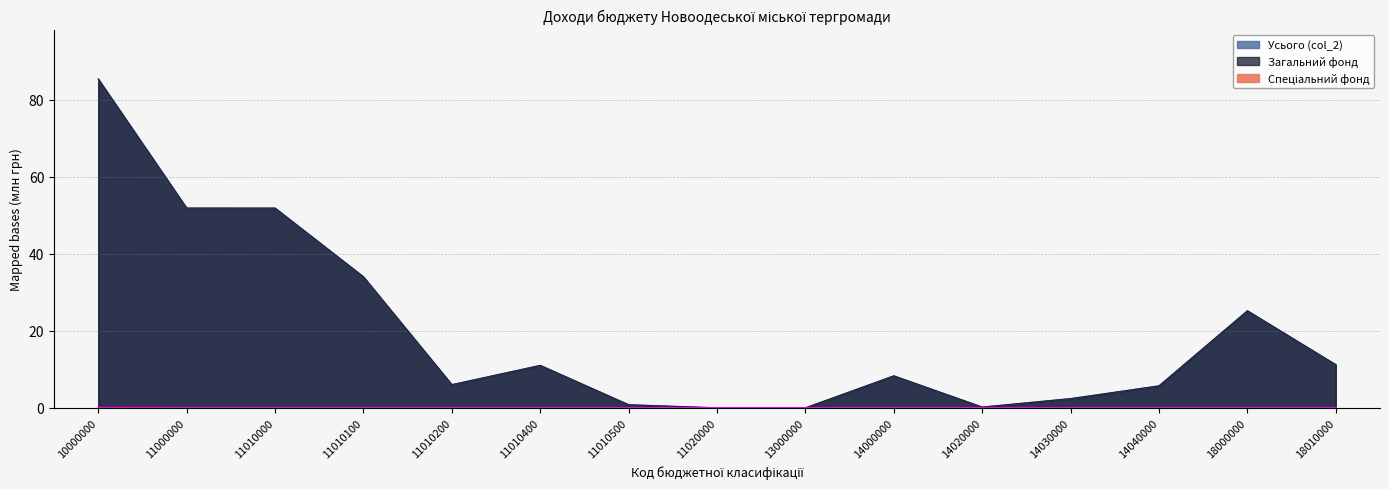

True or false: Усього (col_2) and Спеціальний фонд cross at least once.

False